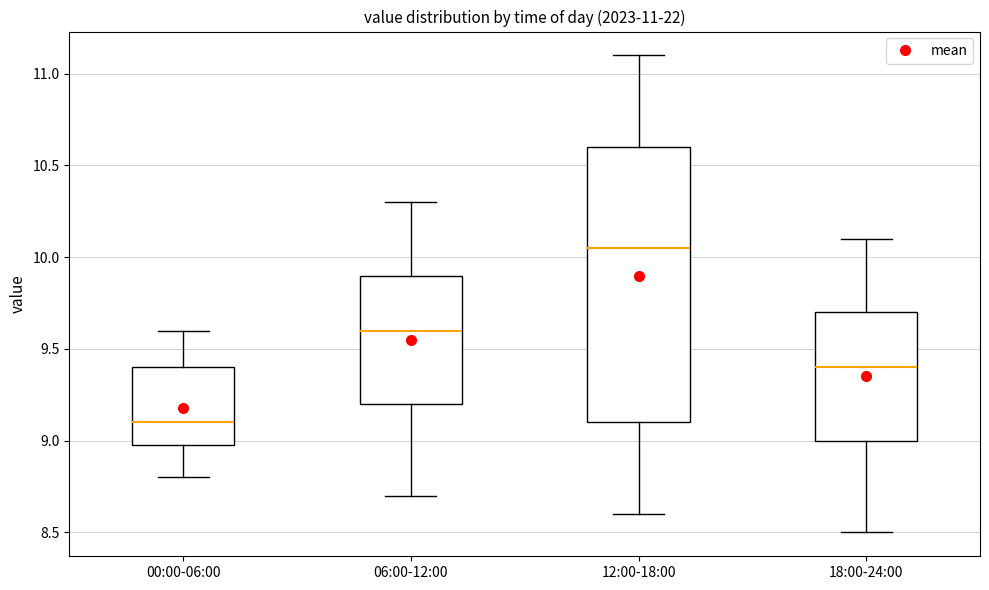

Which box is the tallest, from its lower edge to its upper edge?

12:00-18:00